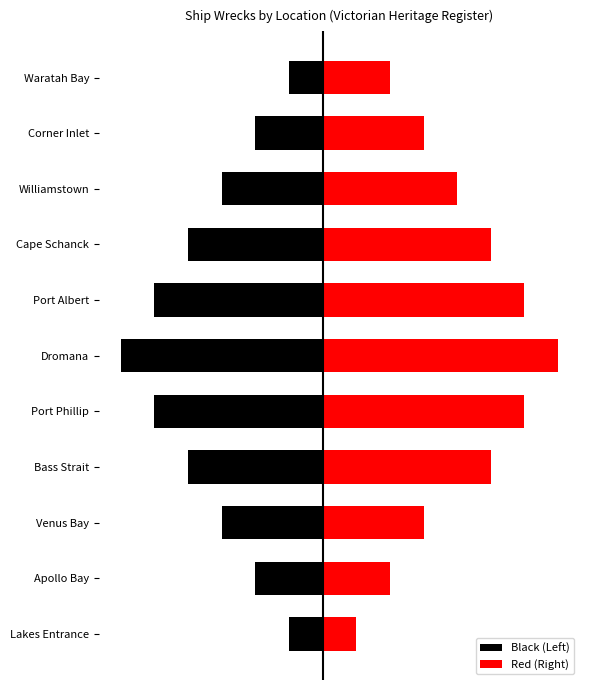

How many data points in Red (Right) are above 4?

5